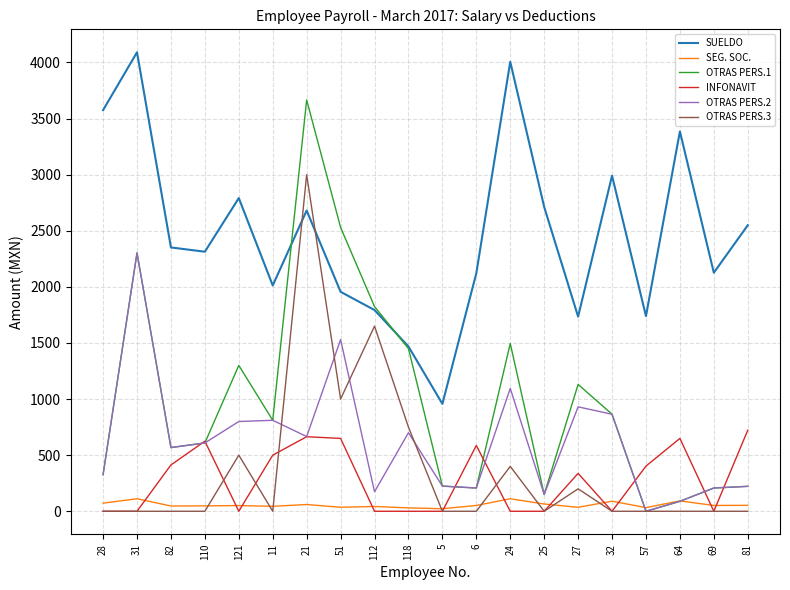

After their last crossing, which series has the higher values: OTRAS PERS.2 or INFONAVIT?

INFONAVIT